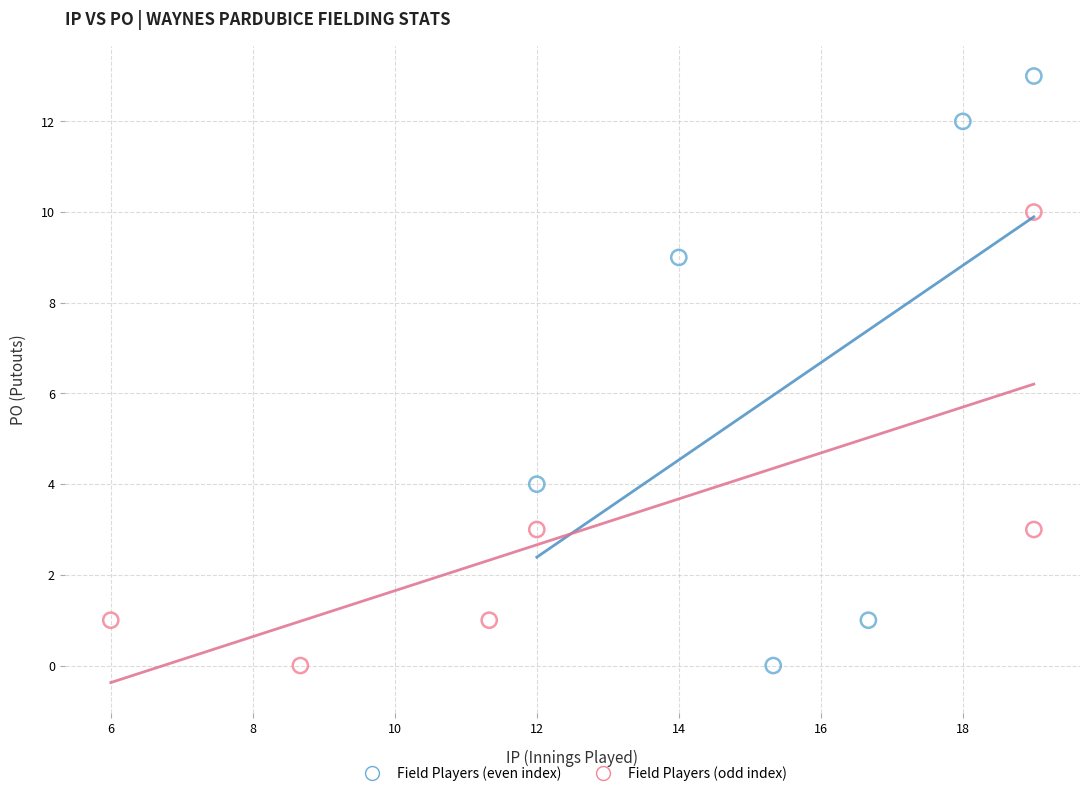

Which series has the widest spread of Y values?

Field Players (even index)